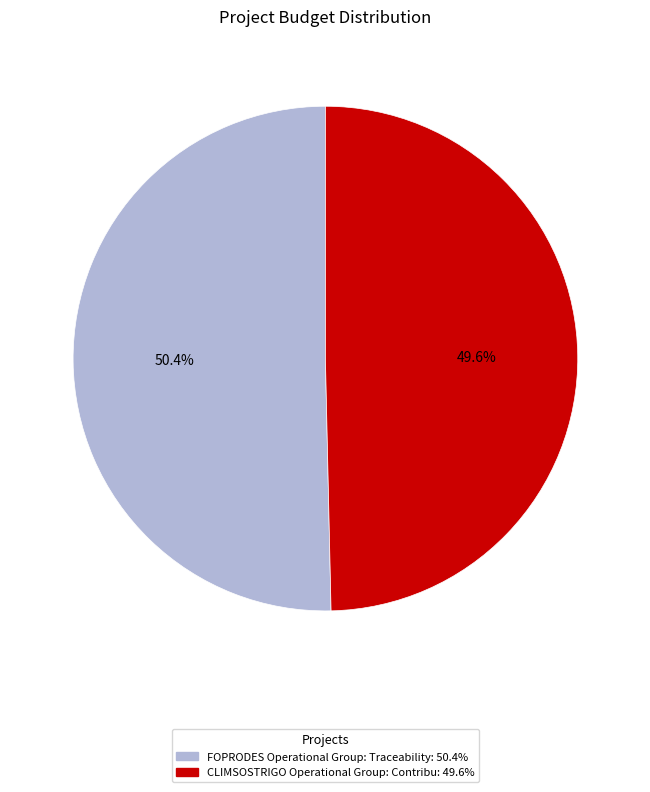

How many segments does this pie chart have?

2